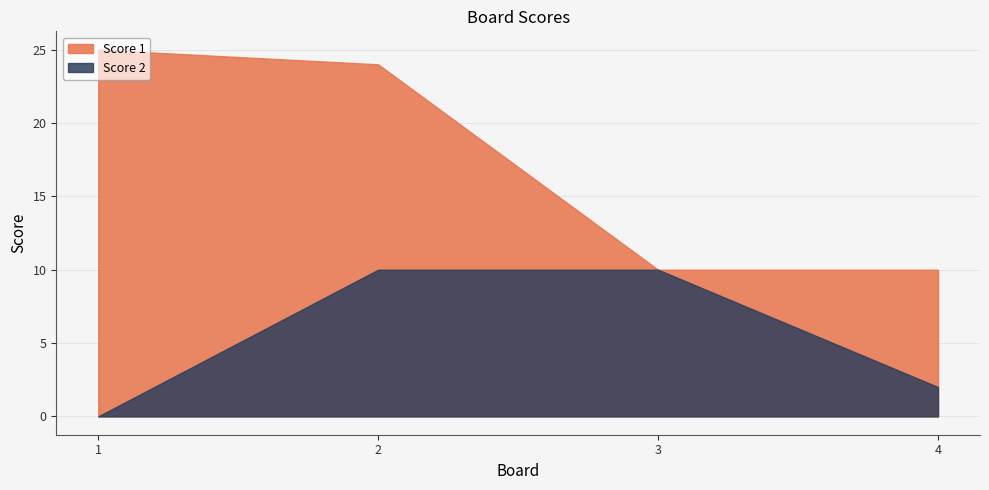

What are all the series names shown in the legend?

Score 1, Score 2